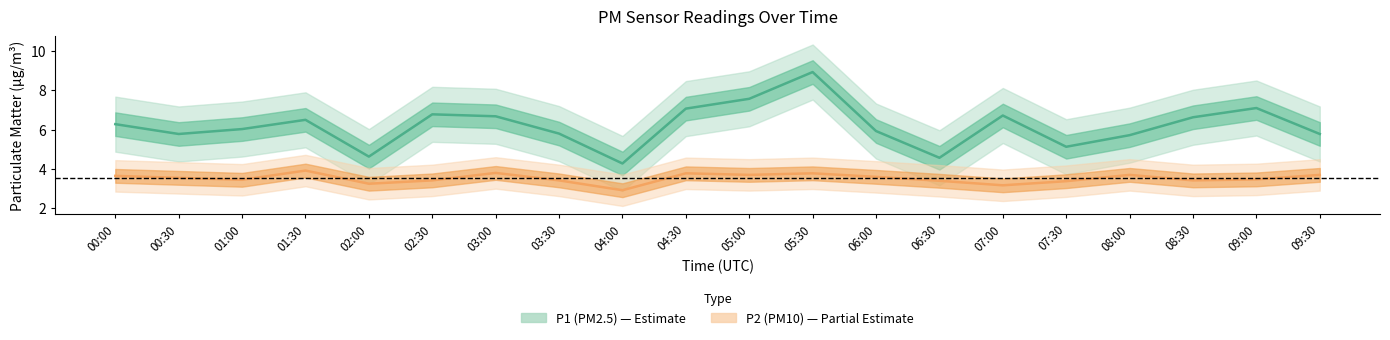

What is the minimum value shown in the chart?

2.9